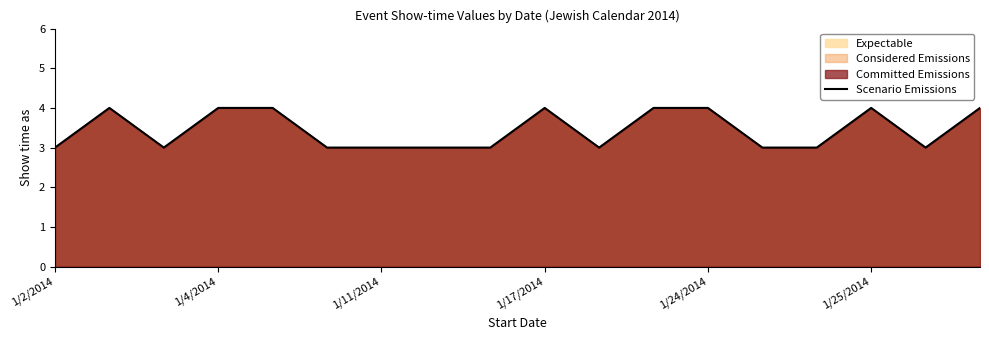

The value at 1/17/2014 is 4. True or false?

True